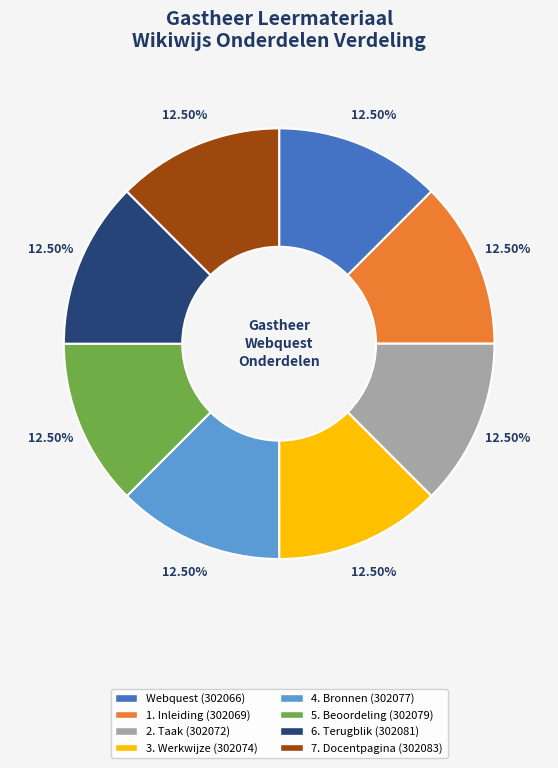

Does any single category account for the majority?

No